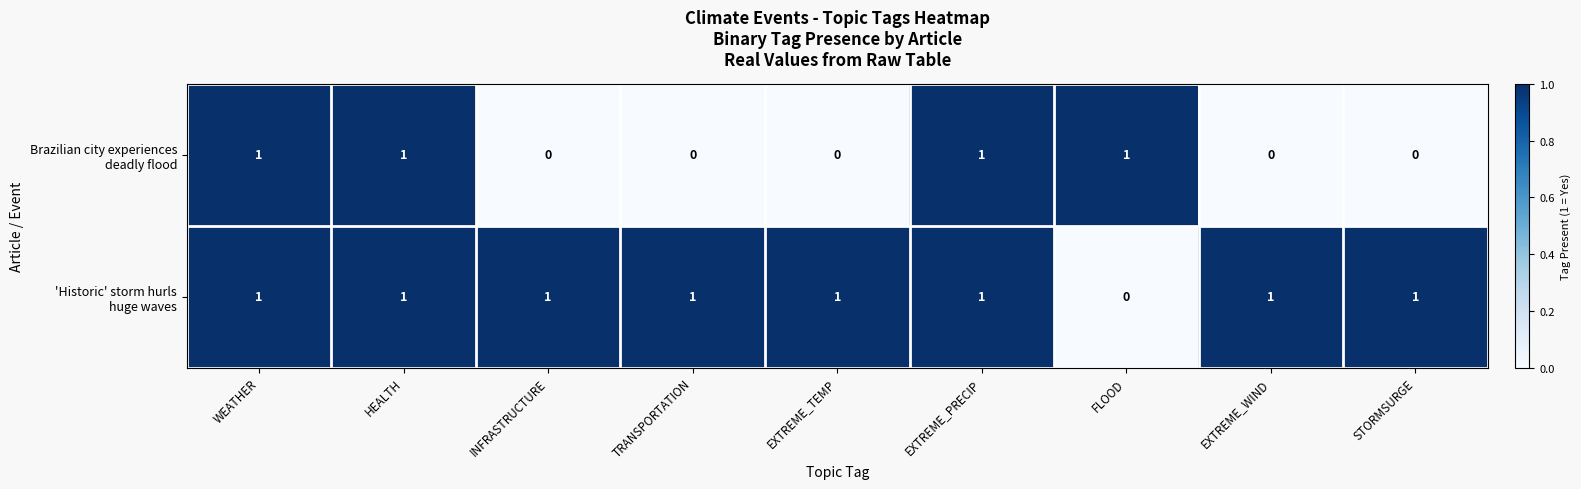

At how many categories does at least one series exceed 0?

9